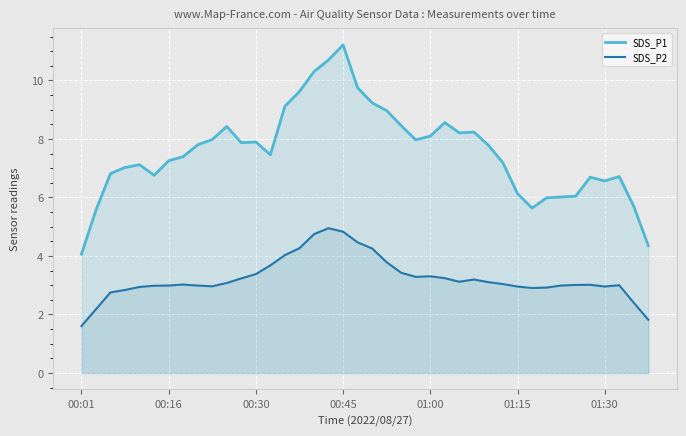

How many lines are shown in the chart?

2